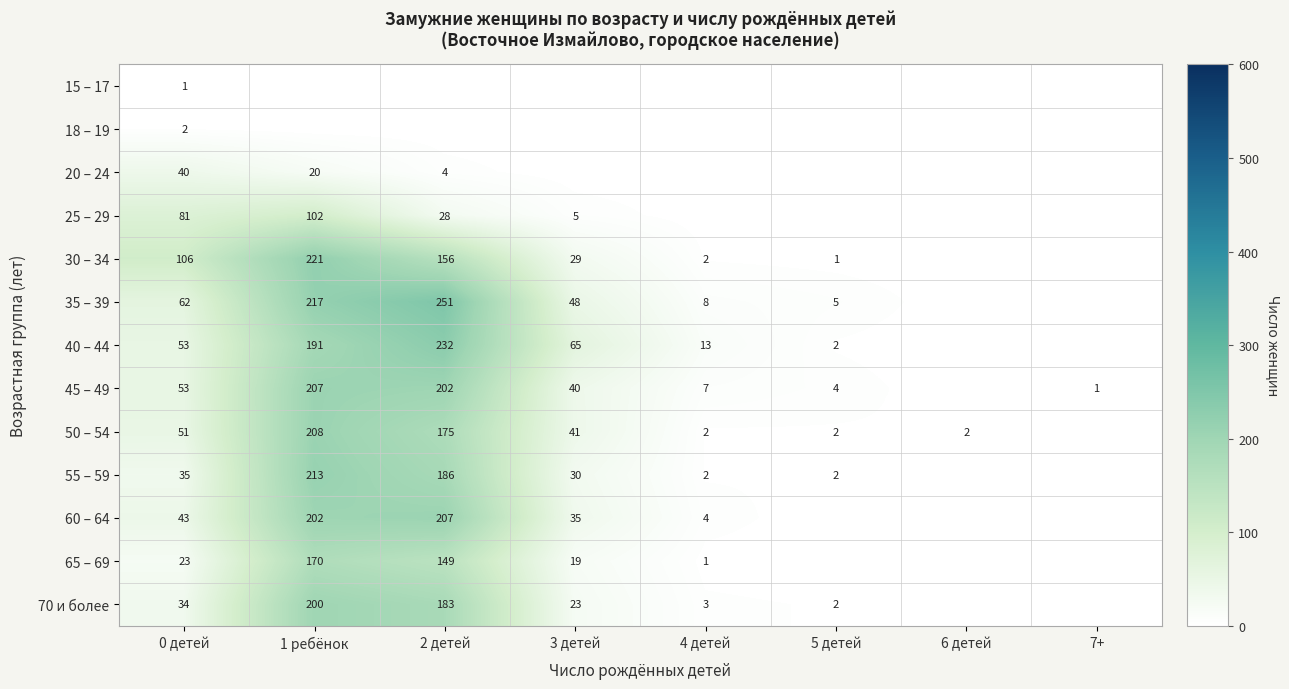

What is the difference between the 55 – 59 values at 2 детей and 4 детей?

184